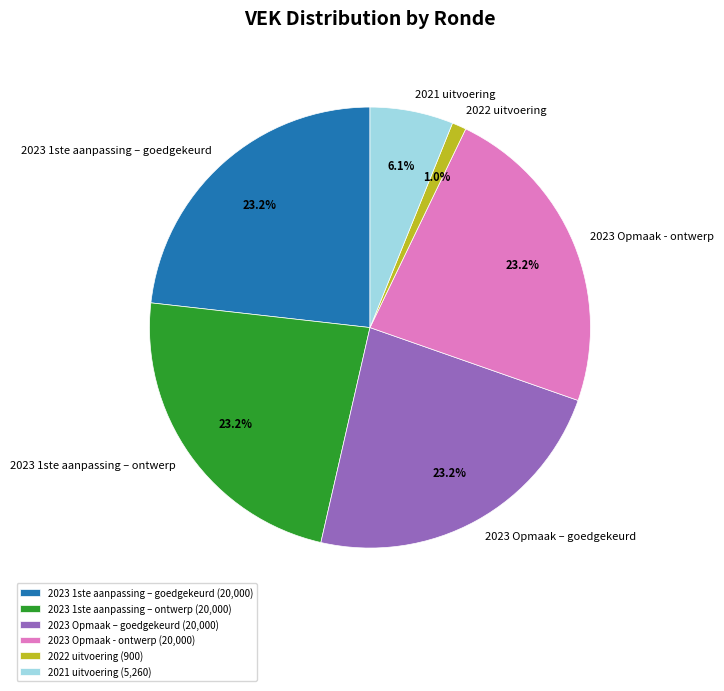

Do 2023 1ste aanpassing – goedgekeurd and 2023 Opmaak – goedgekeurd together represent more than half of the pie?

No